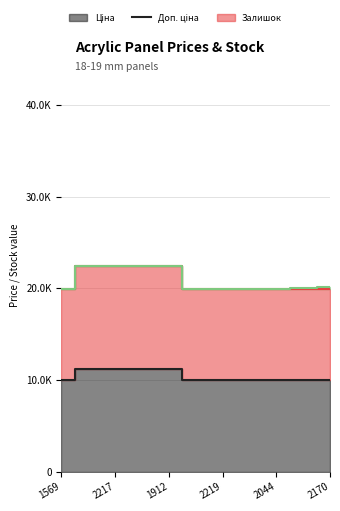

What is the label of the 8th point from the left?

285102218